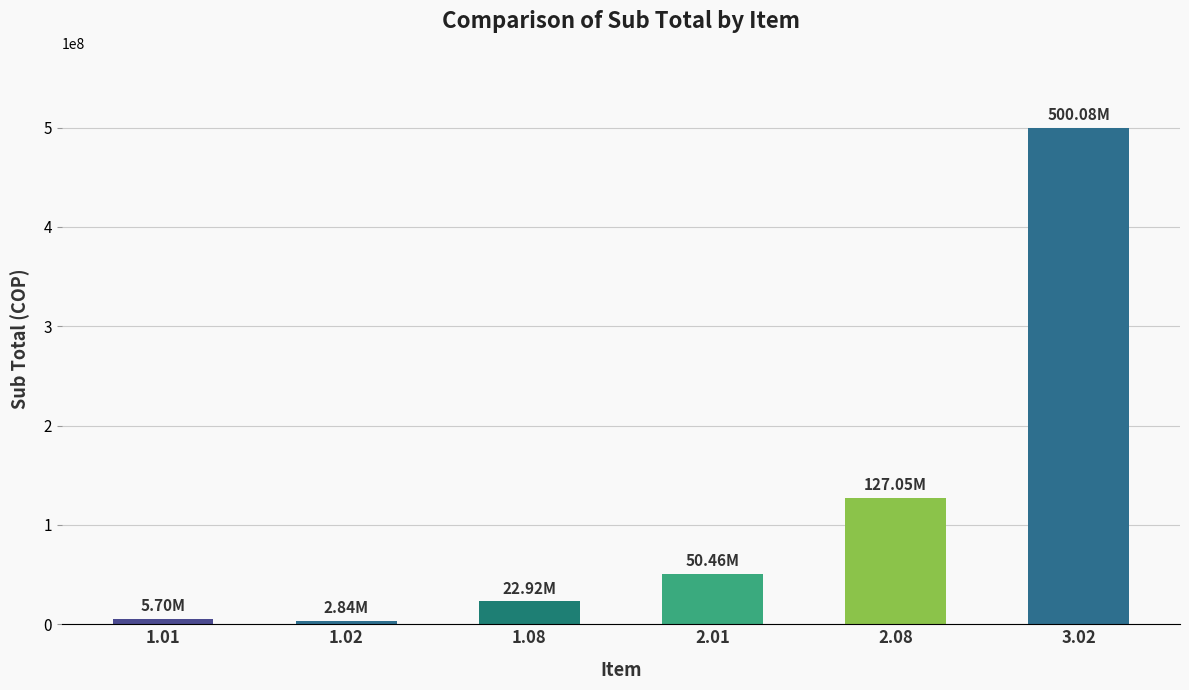

Reading left to right, list all the values displayed in this chart.

5697640	2836719	22915560	50455054	127045100	500079300